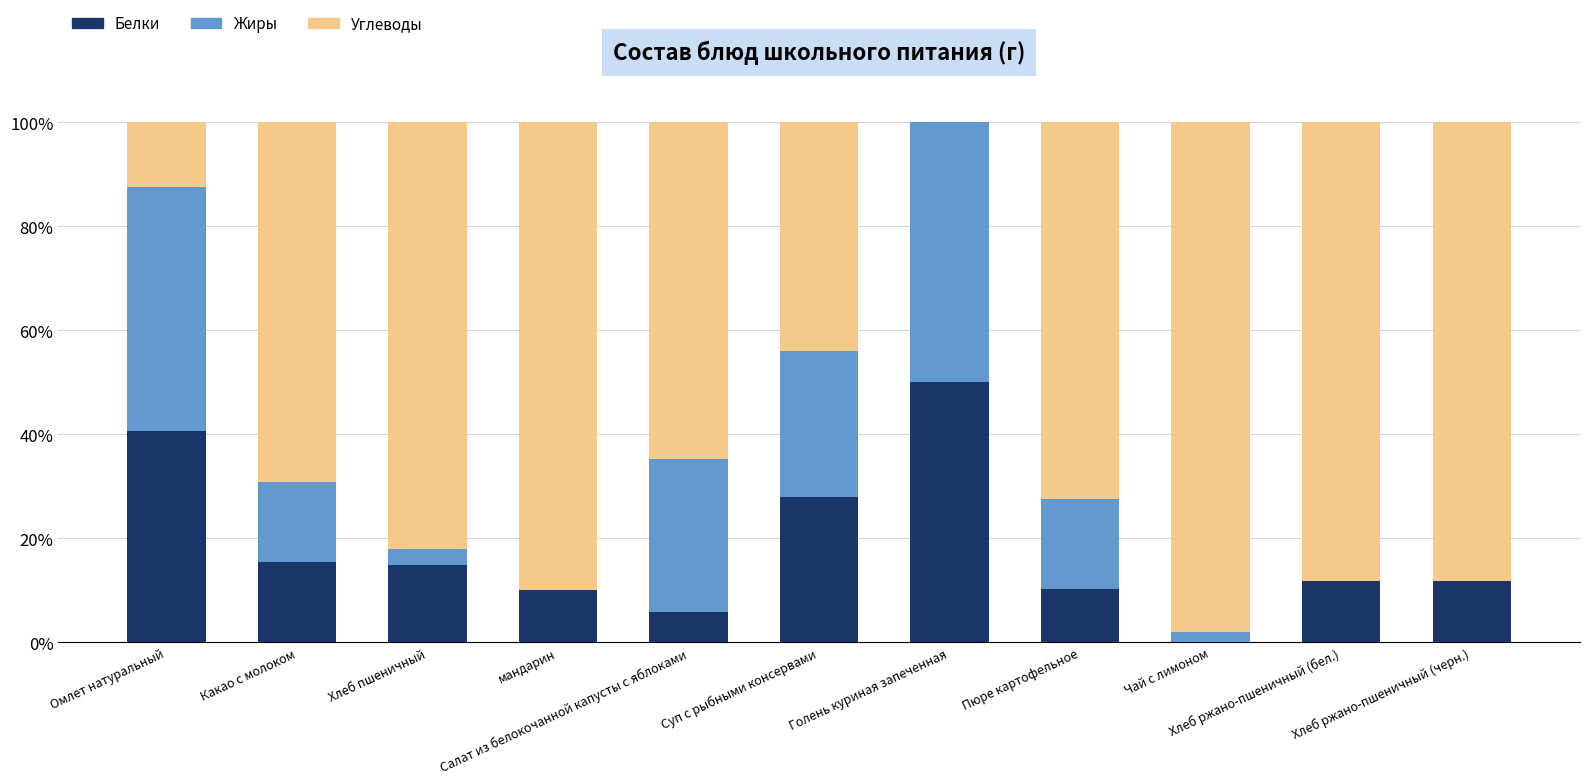

What is the highest value of the Белки series?

50.0